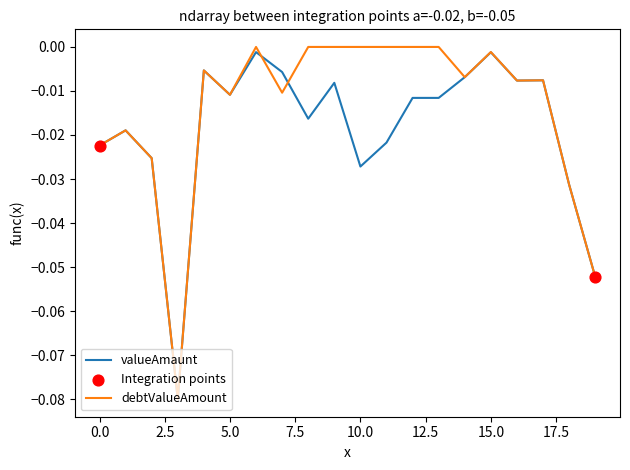

Which series has the largest total across all categories?

debtValueAmount